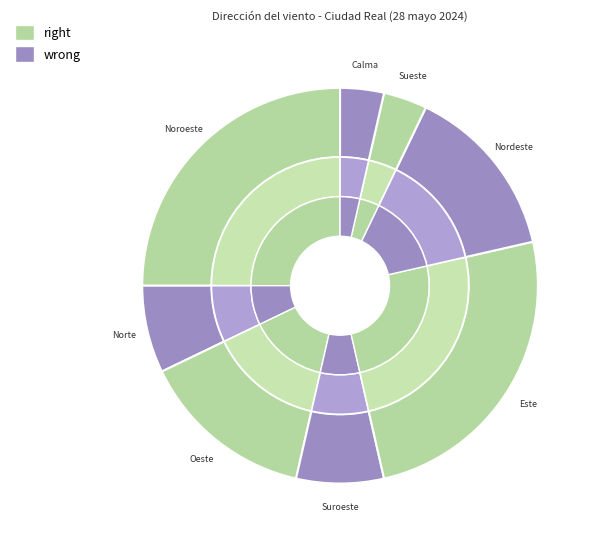

What is the change in value from Noroeste to Norte?

-5